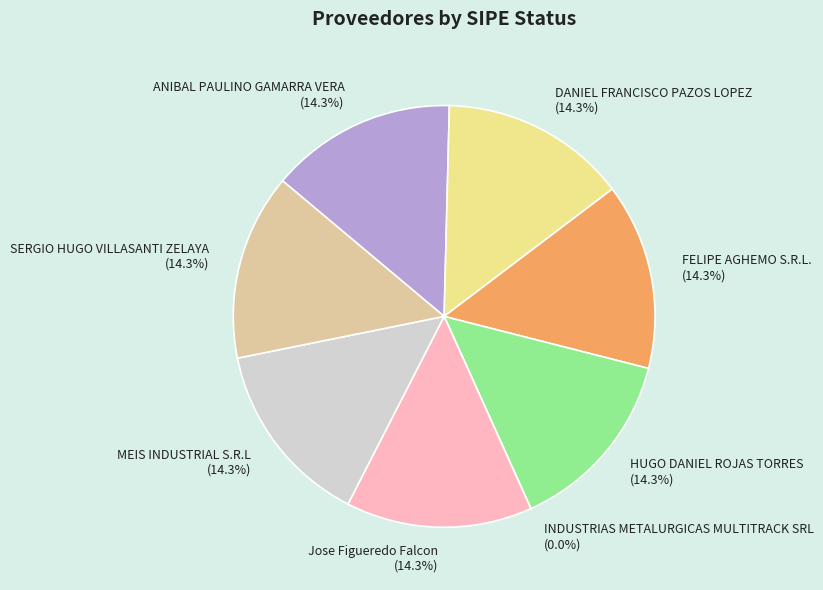

Which category has the biggest portion of the pie?

ANIBAL PAULINO GAMARRA VERA